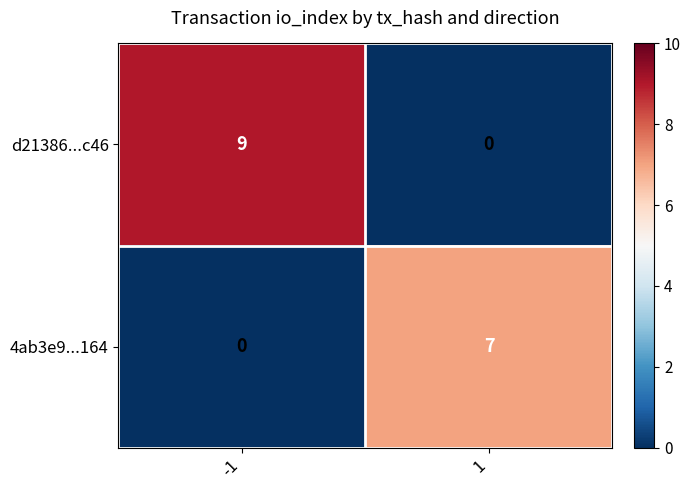

What is the total value across all series at 1?

7